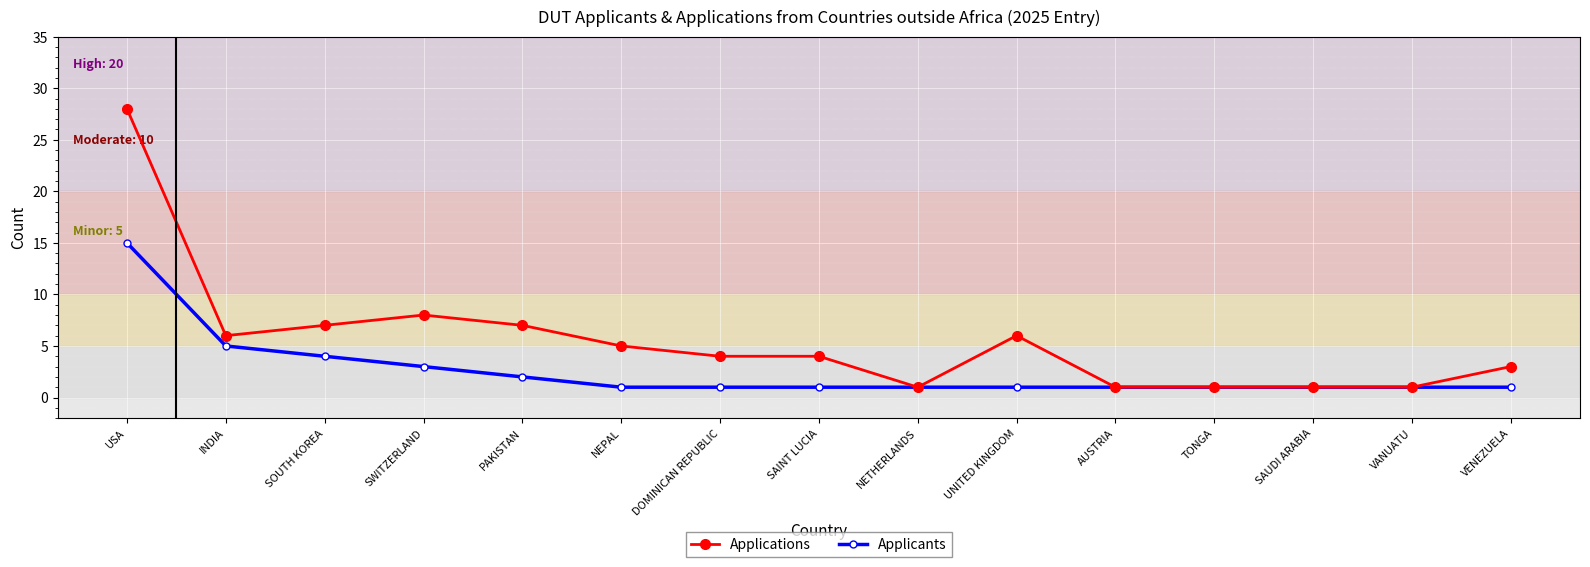

Is it true that Applications equals 1 at SAINT LUCIA?

False